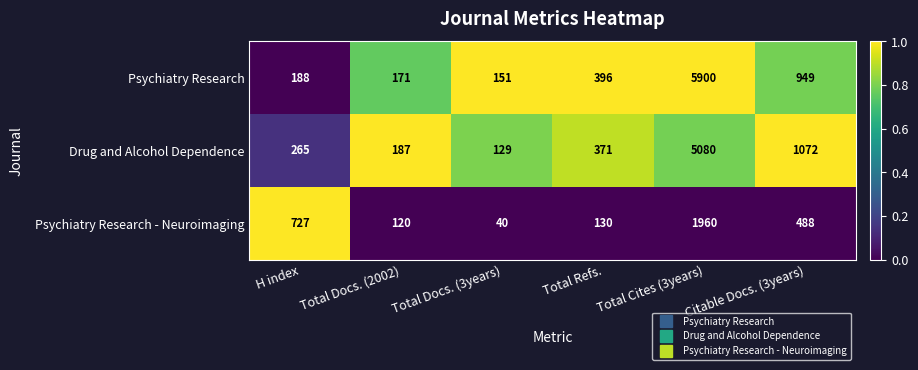

What is the total value across all series at Total Cites (3years)?

12940